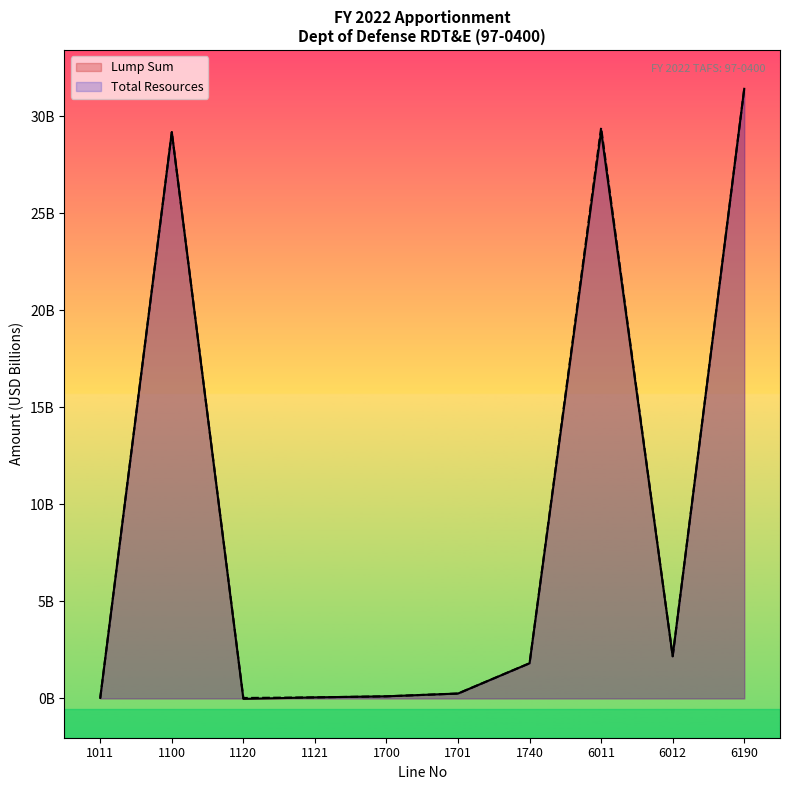

What is the greatest value displayed?

31.4